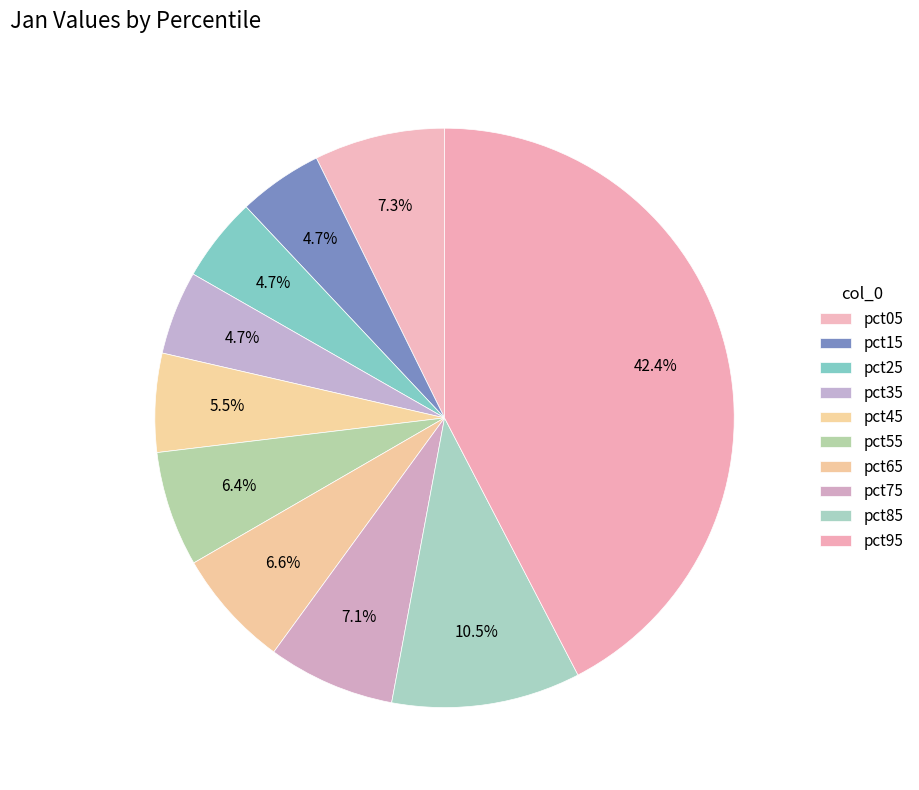

To the nearest percent, what portion does pct05 represent?

7%